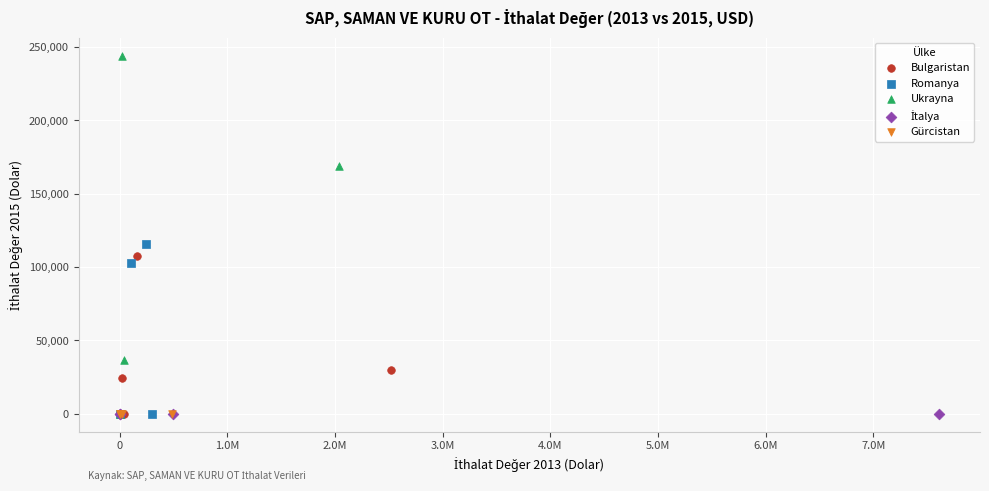

Which series reaches the maximum Y coordinate?

Ukrayna